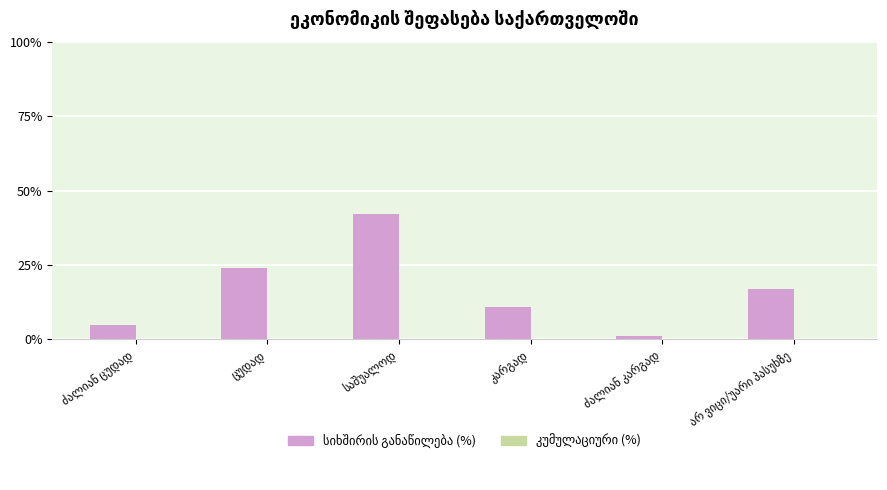

What is the maximum value shown in the chart?

42